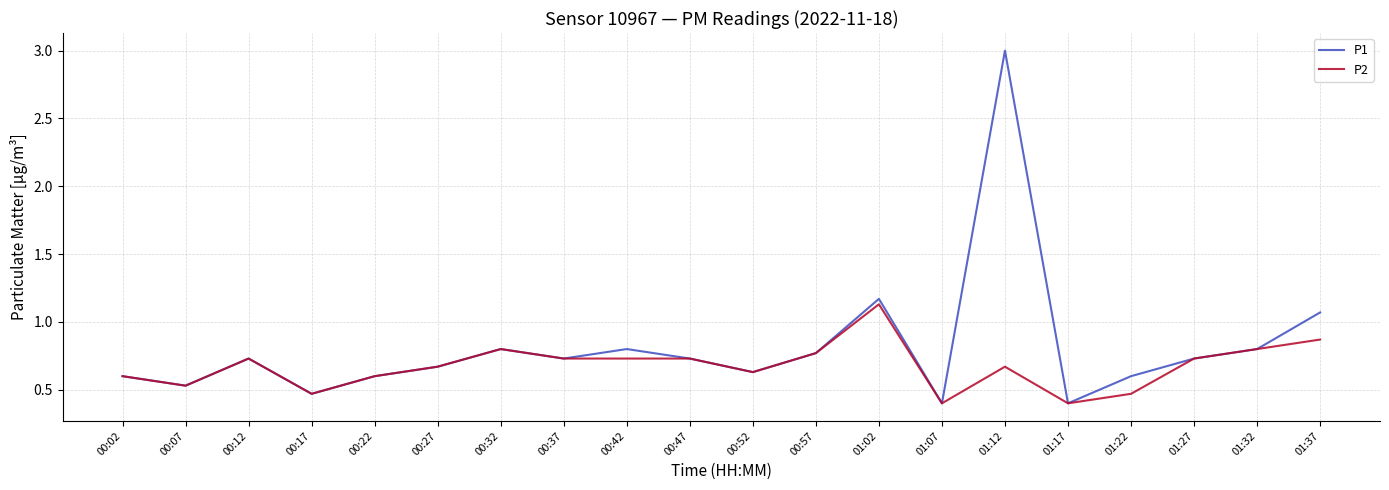

At which category is the sum across all series the highest?

01:12